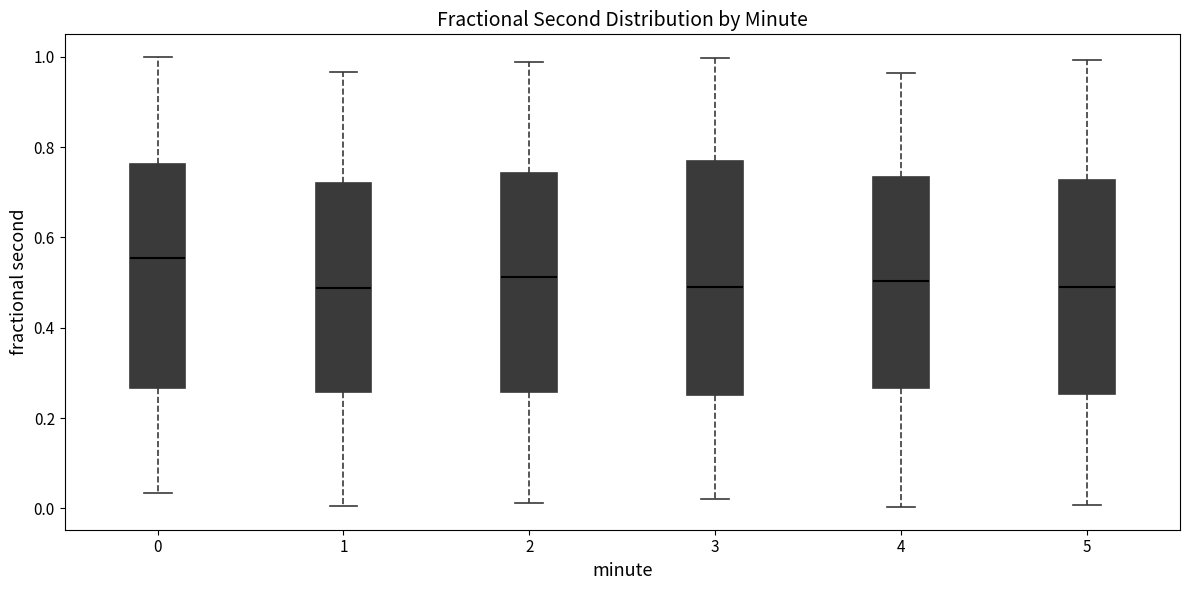

Reading left to right, read every box against the y-axis: the position of its median line, the range the box covers, and the ends of its whiskers. The values are not printed on the chart, so give them approximately, as read against the axis.

0: median 0.56, box 0.26 to 0.76, whiskers 0.04 to 1.00
1: median 0.48, box 0.26 to 0.72, whiskers 0.00 to 0.96
2: median 0.52, box 0.26 to 0.74, whiskers 0.02 to 0.98
3: median 0.50, box 0.26 to 0.78, whiskers 0.02 to 1.00
4: median 0.50, box 0.26 to 0.74, whiskers 0.00 to 0.96
5: median 0.50, box 0.26 to 0.72, whiskers 0.00 to 1.00